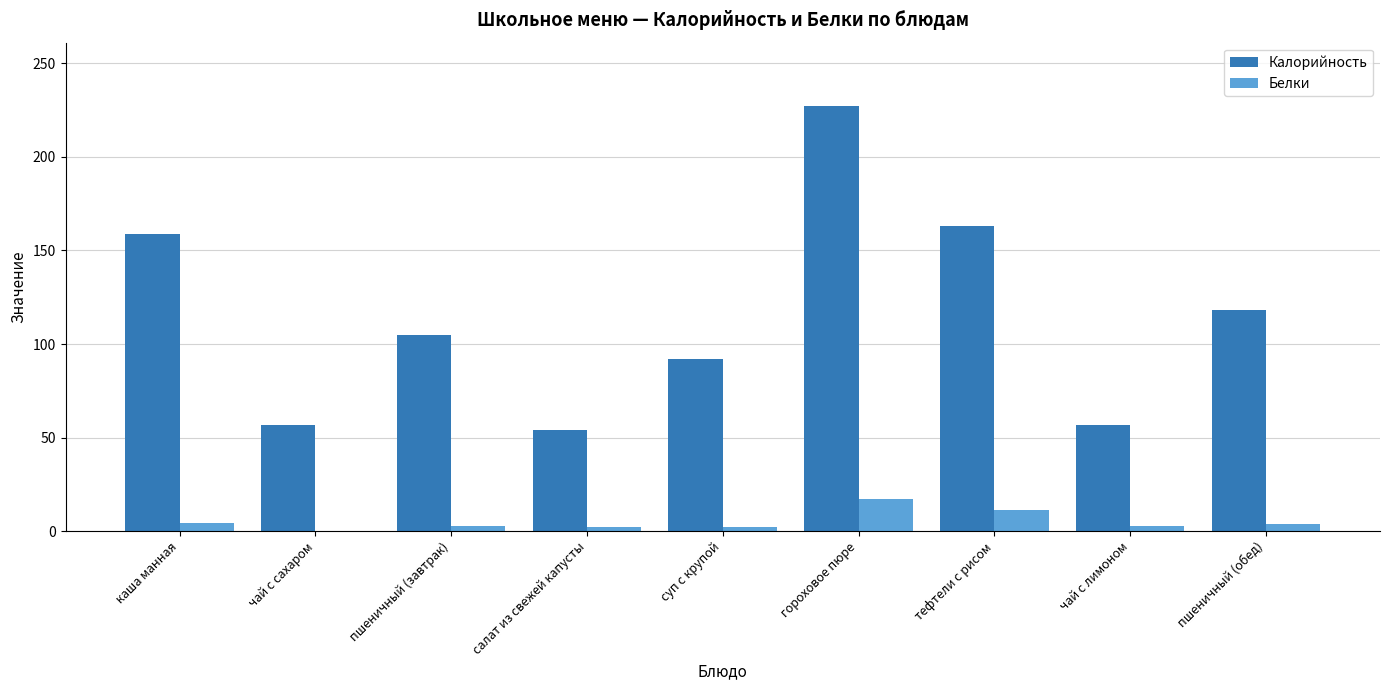

Read the Белки value at пшеничный (завтрак).

3.0